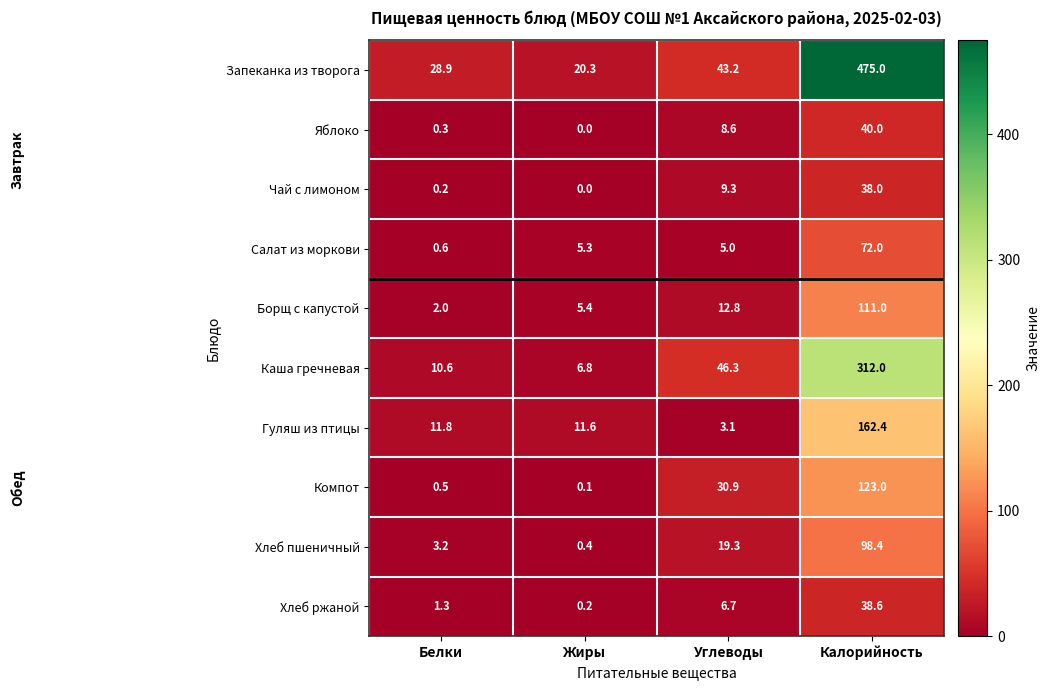

True or false: Запеканка из творога has a value of 43.2 at Углеводы.

True